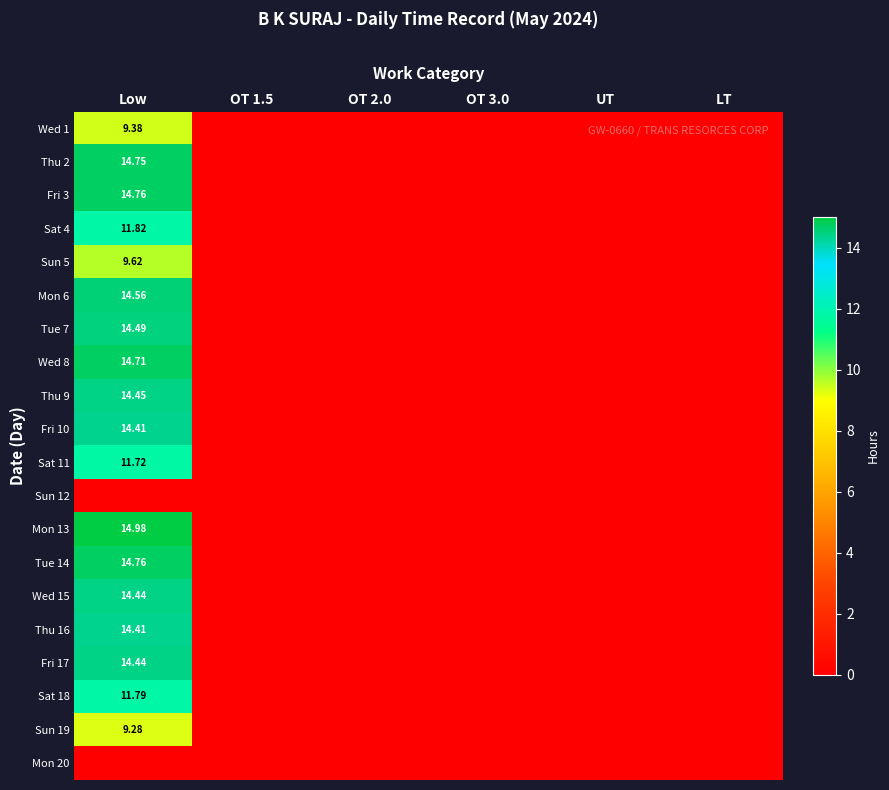

What is the maximum value for Thu 2?

14.8